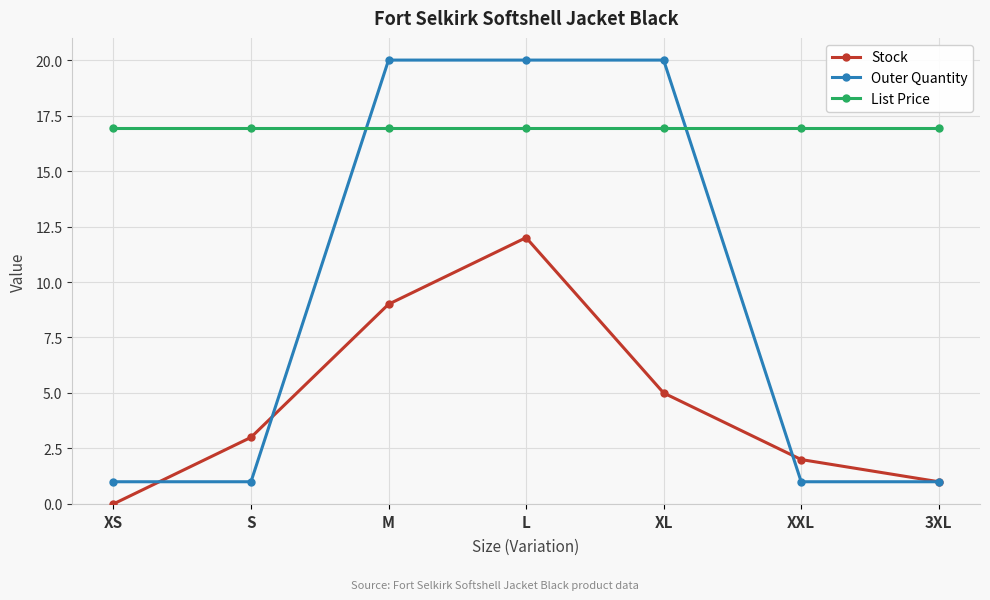

At which label does Stock reach its peak?

L